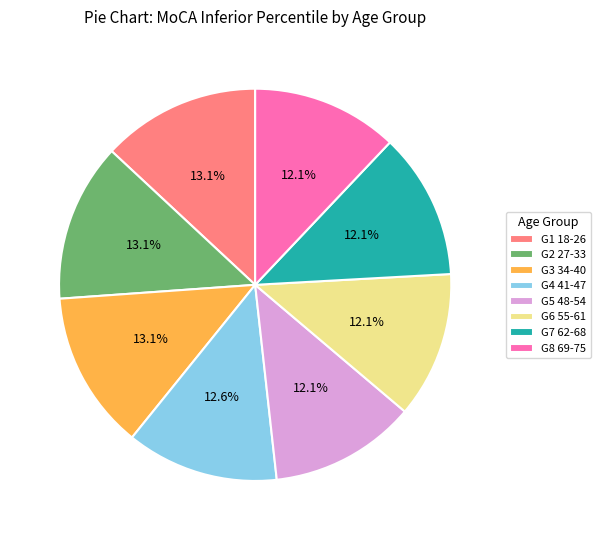

Is there any slice that represents more than half of the pie?

No